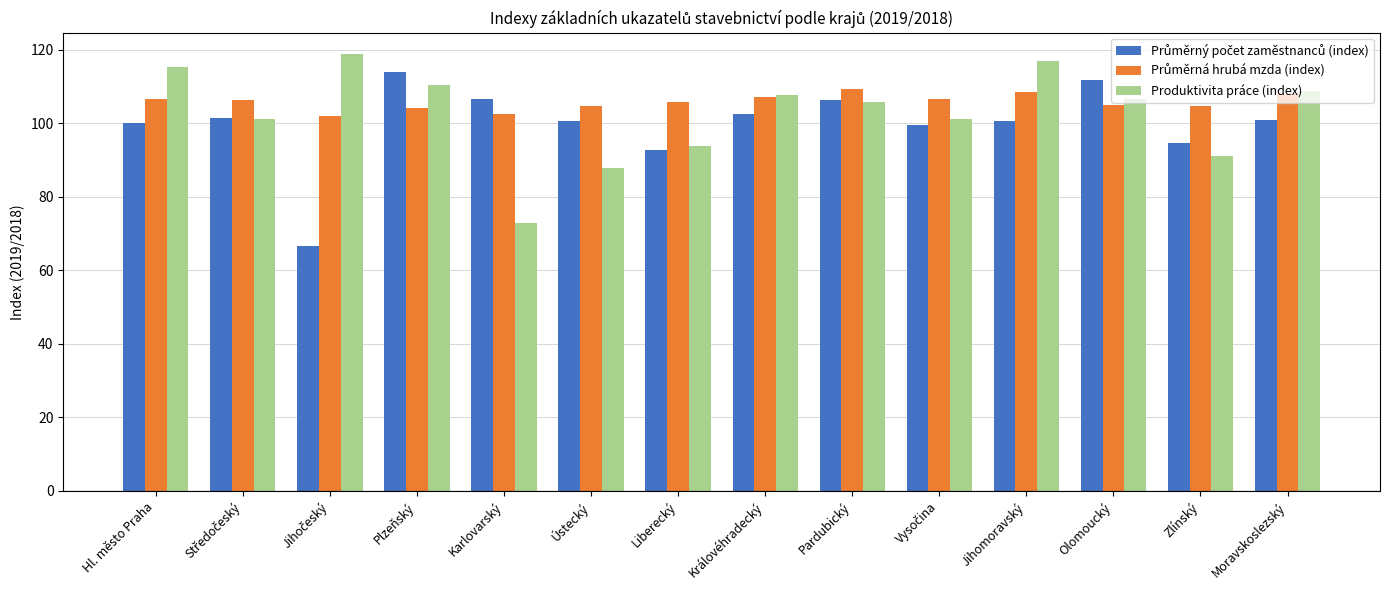

What is the sum of all Produktivita práce (index) values?

1438.1